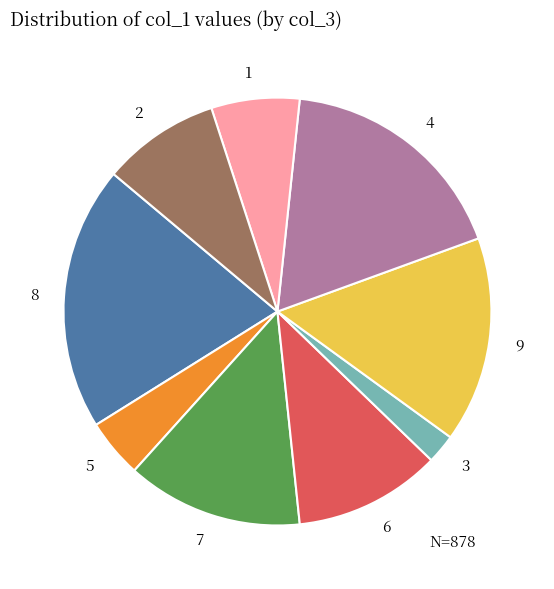

True or false: 1 accounts for 16% of the total.

False